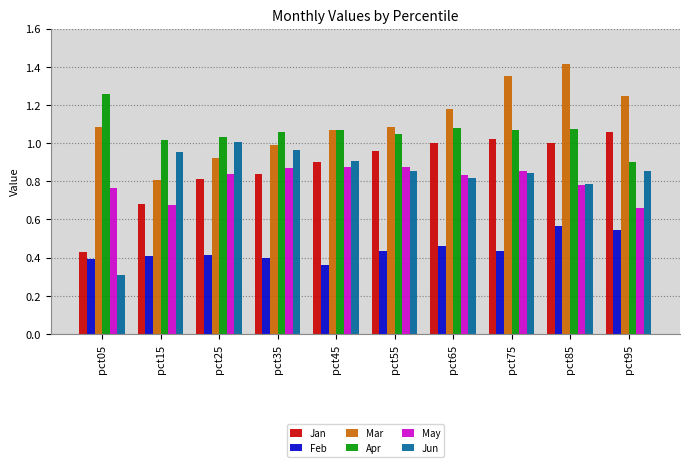

The May series shows 0.9 at pct35. True or false?

True